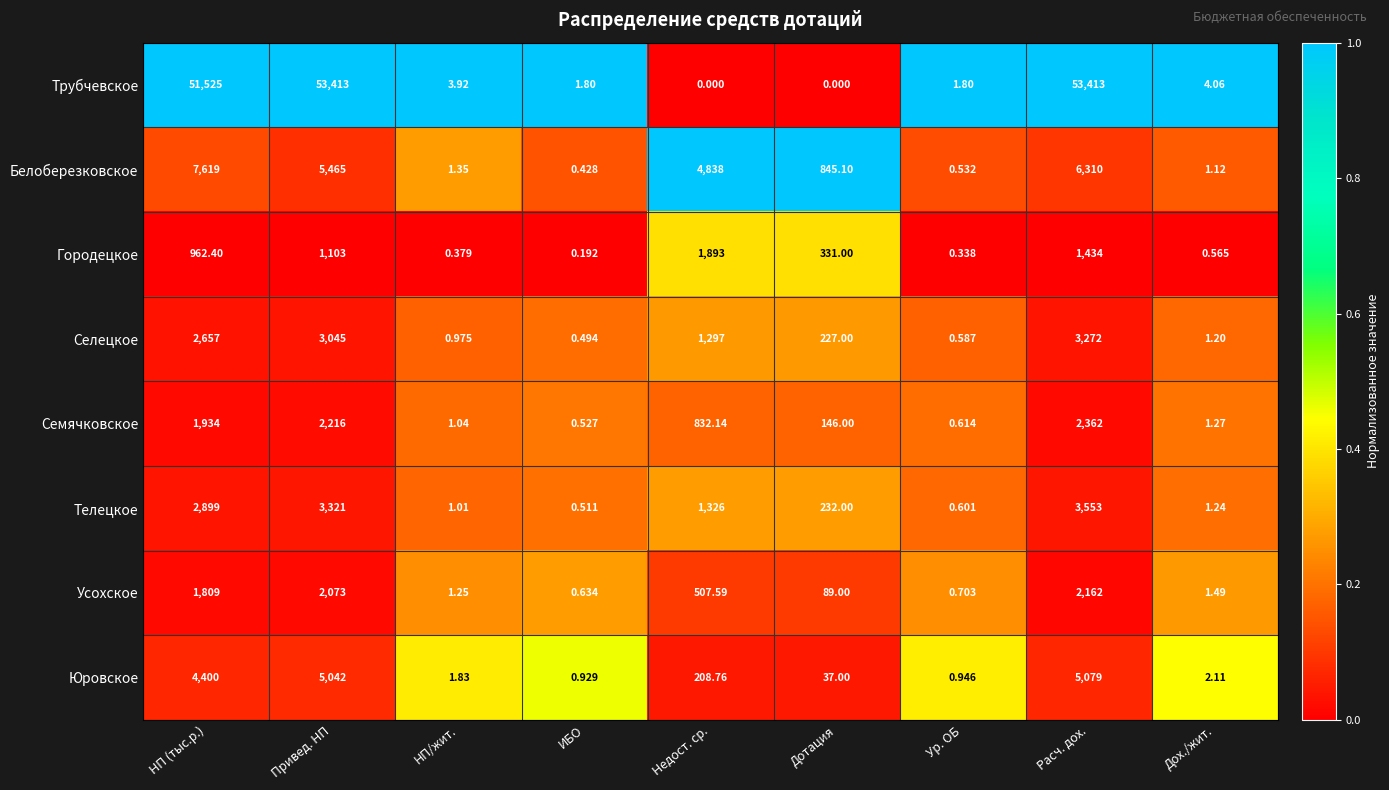

List the series in order of their peak value, lowest first.

Городецкое, Усохское, Семячковское, Селецкое, Телецкое, Юровское, Белоберезковское, Трубчевское